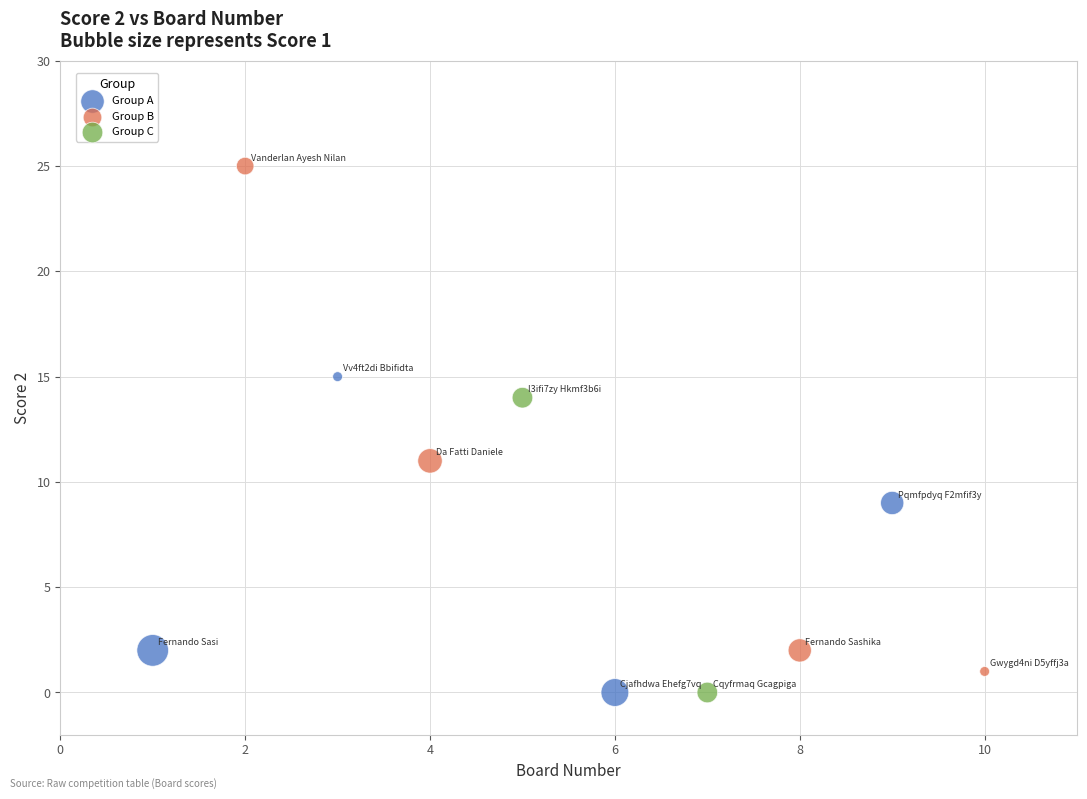

Which series has the widest spread of Y values?

Group B